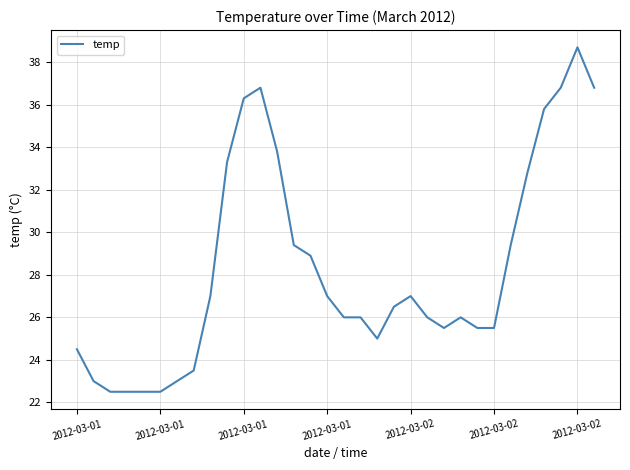

What is the difference between the maximum and minimum values?

16.2